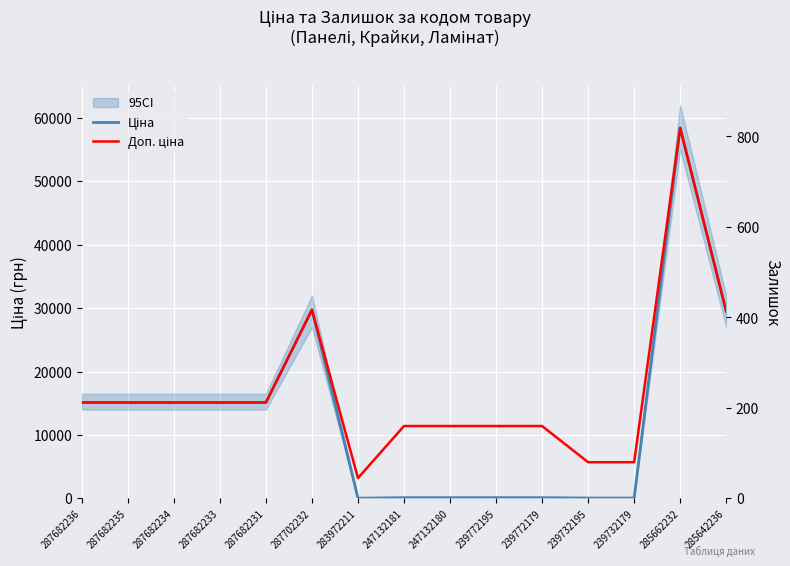

At which label does Ціна first exceed 15120?

287702232